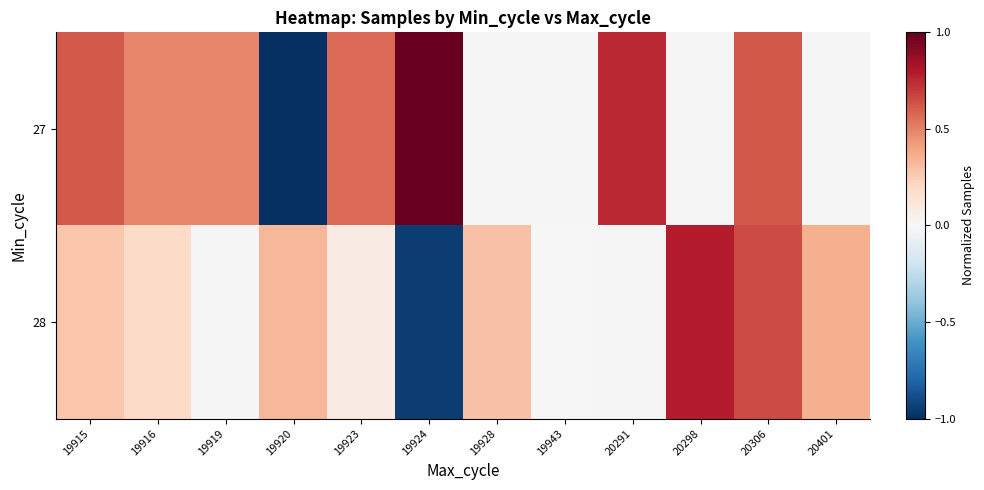

At how many categories does at least one series exceed 0?

11